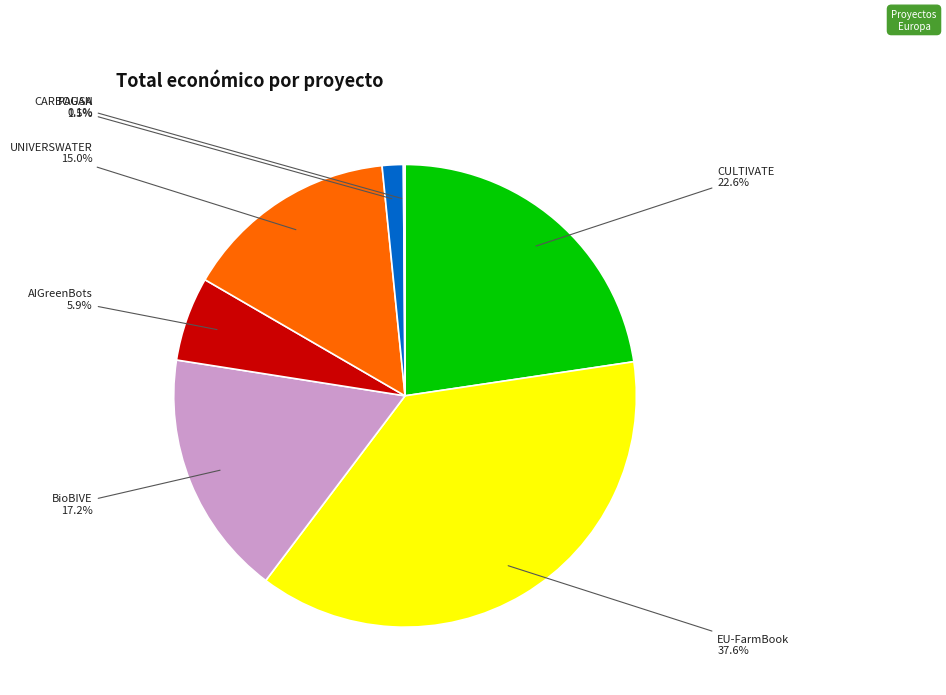

Is there any slice that represents more than half of the pie?

No